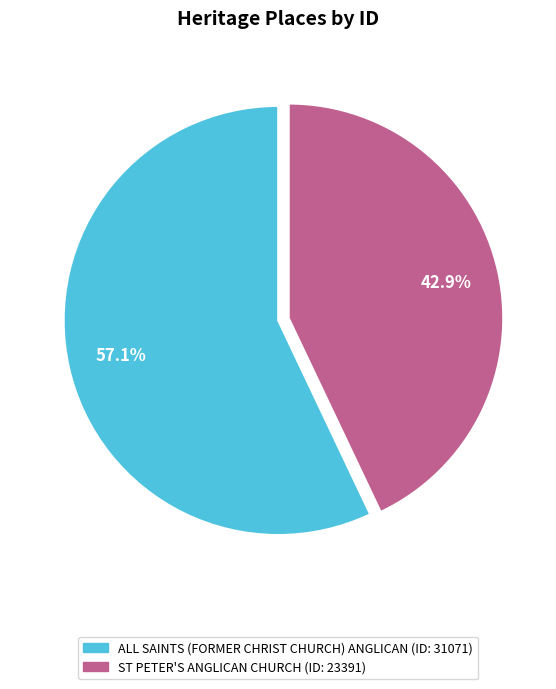

Is there a majority slice in this chart?

Yes